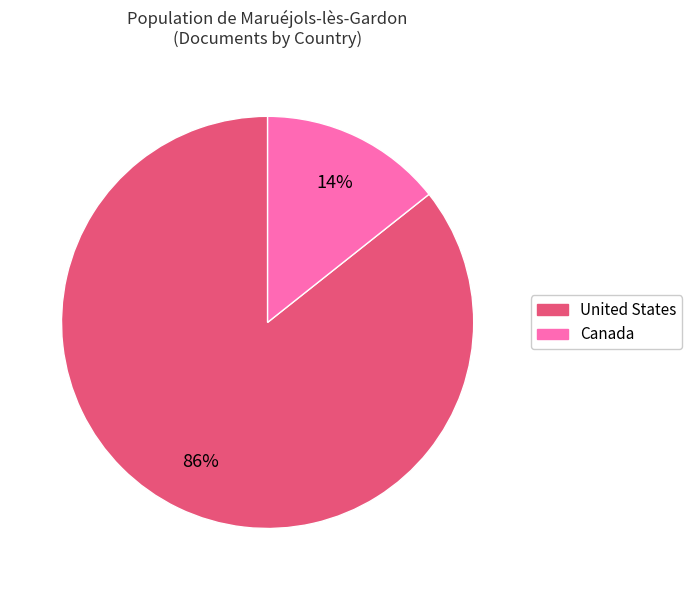

Combined, do Canada and United States account for over 50%?

Yes